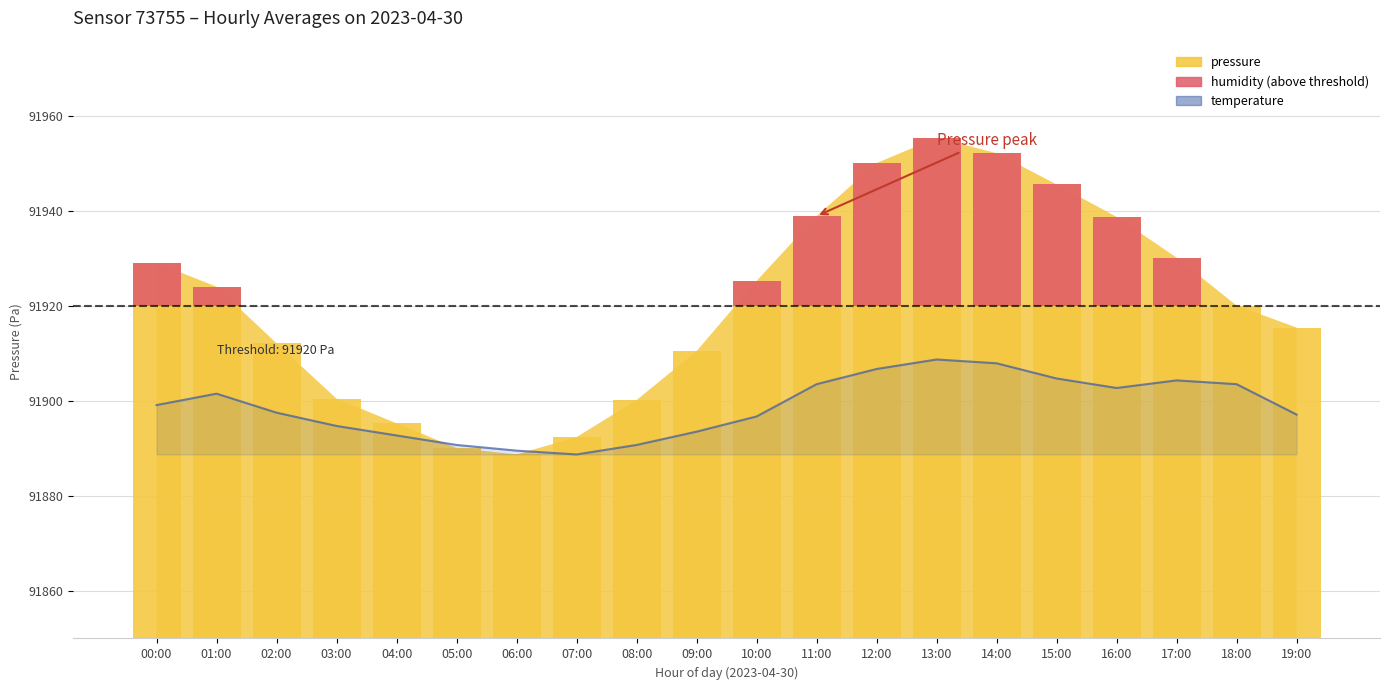

What is the difference between the humidity (above threshold) values at 00:00 and 13:00?

26.3